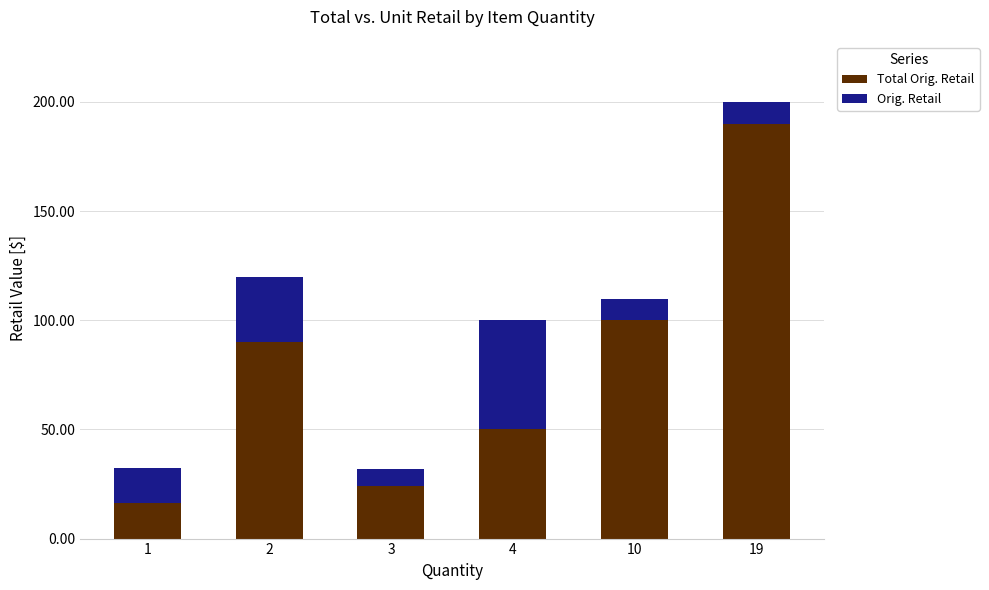

What is the sum of all Total Orig. Retail values?

469.9